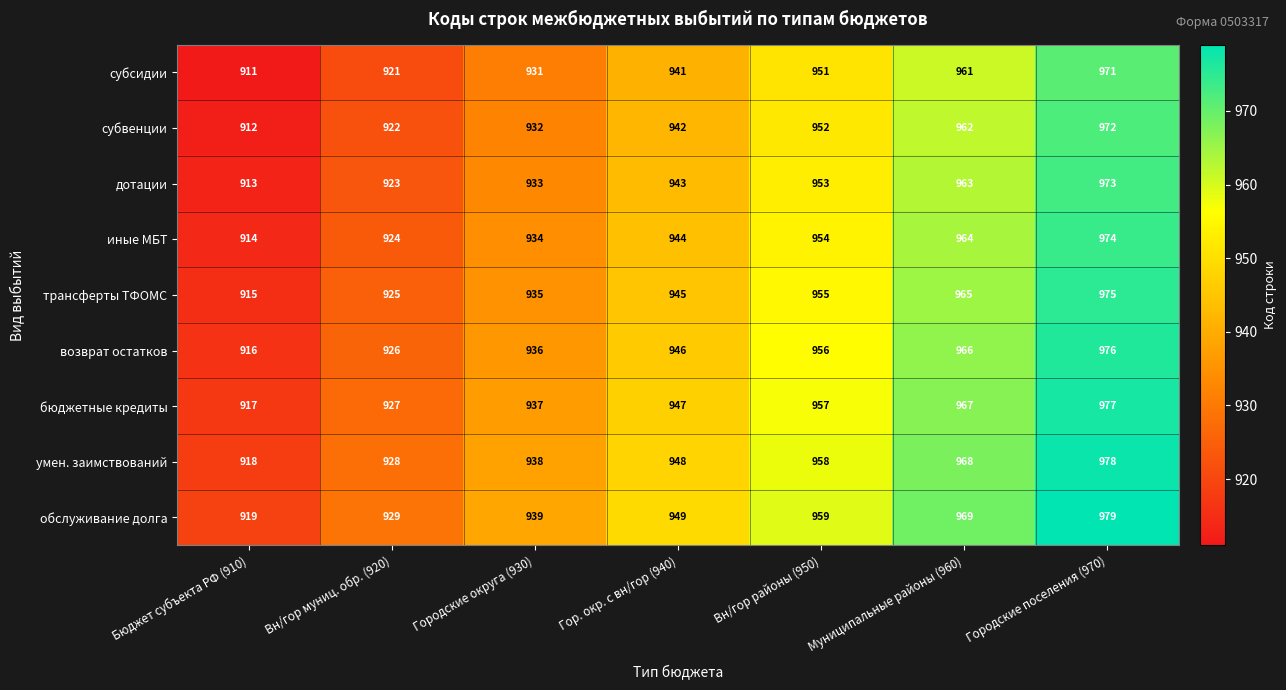

Is it true that субвенции equals 613 at Городские округа (930)?

False